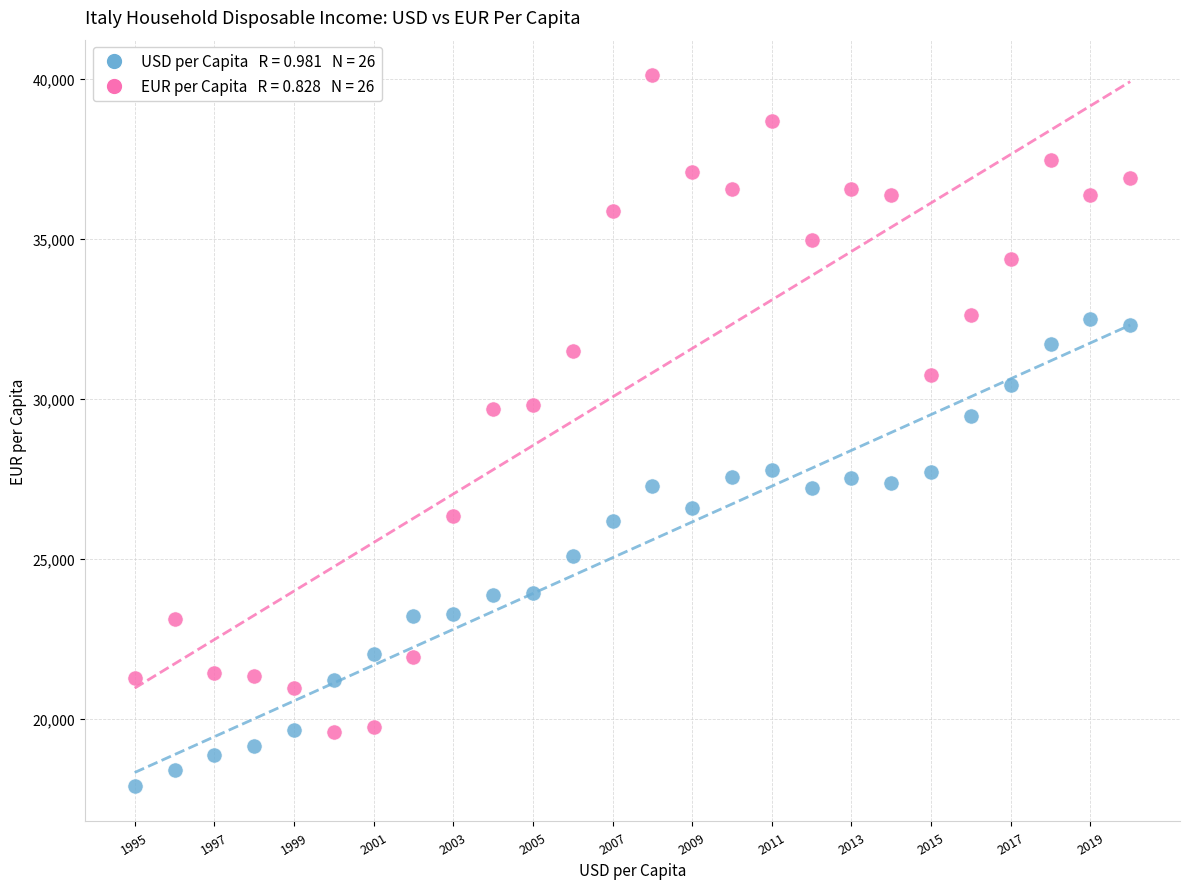

Across all data points, what is the range of Y values (max minus min)?

22204.7